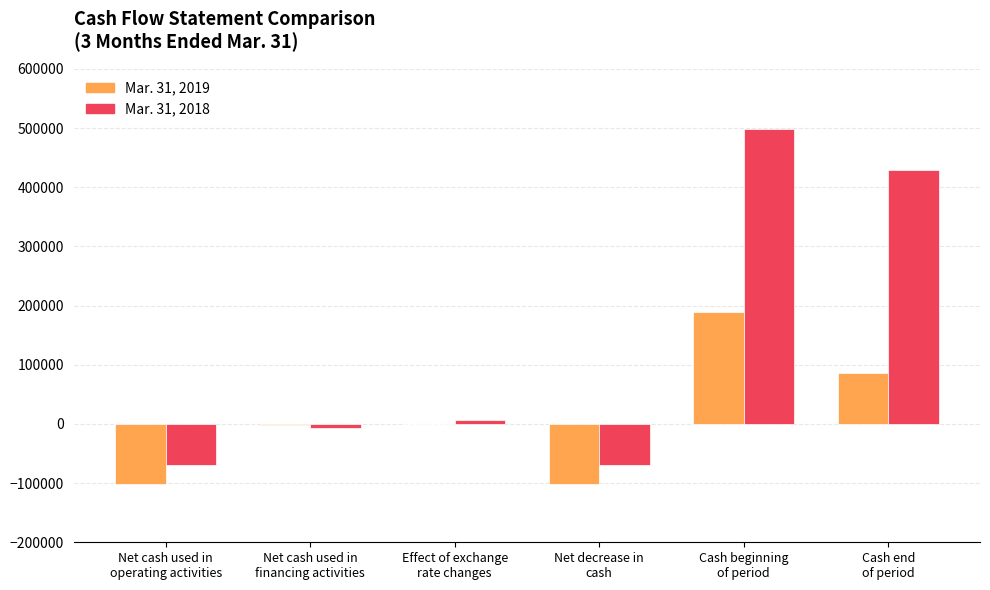

Which series has the largest total across all categories?

Mar. 31, 2018